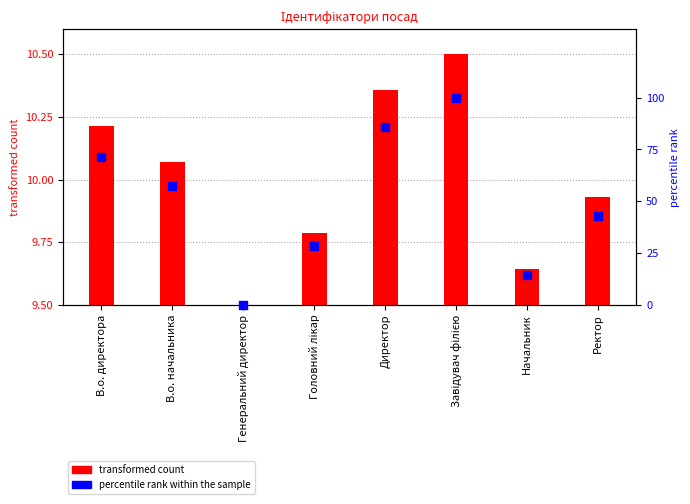

What are all the series names shown in the legend?

transformed count, percentile rank within the sample